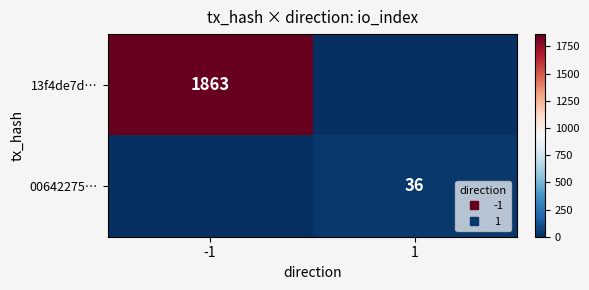

What is the sum of all 13f4de7d… values?

1863